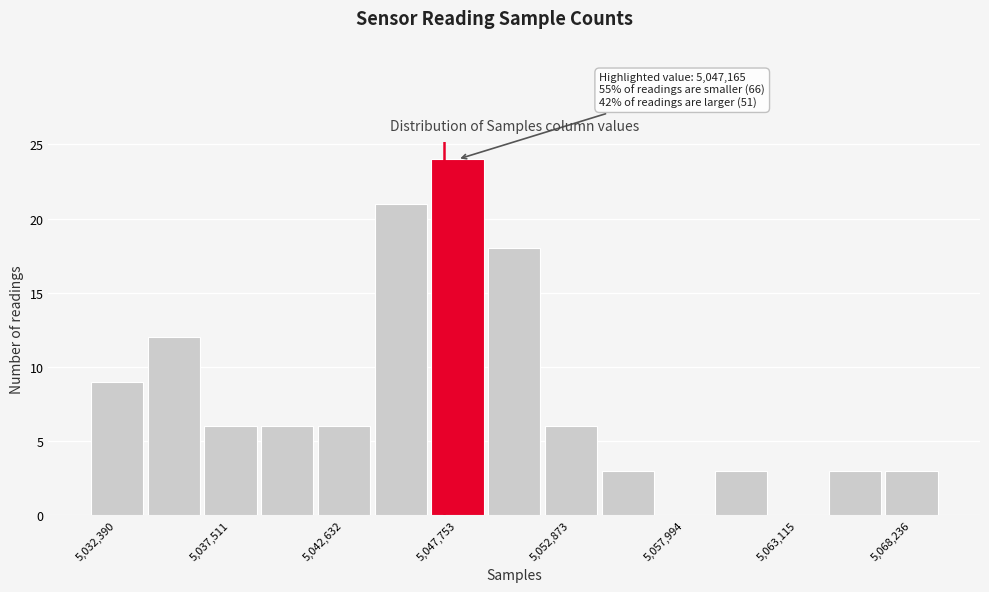

Around what value on the x-axis is the tallest bar? Give the approximate position of its centre, as read against the axis.

5048000